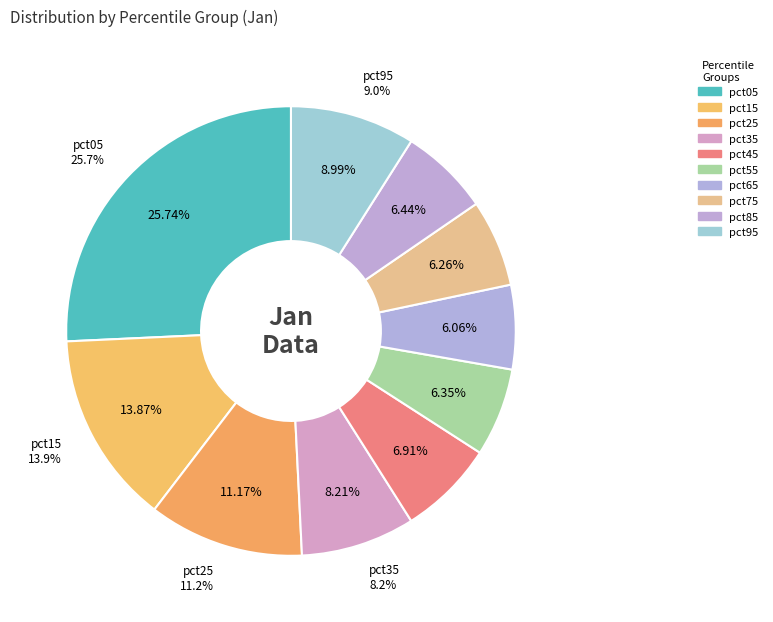

How many slices are in this pie chart?

10